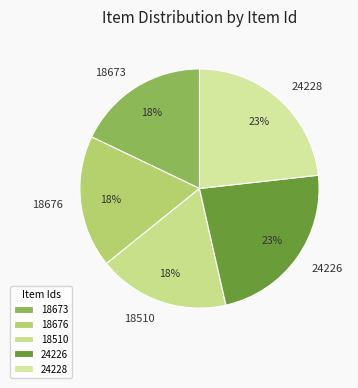

What is the ratio of the value at 18676 to the value at 24226?

0.8